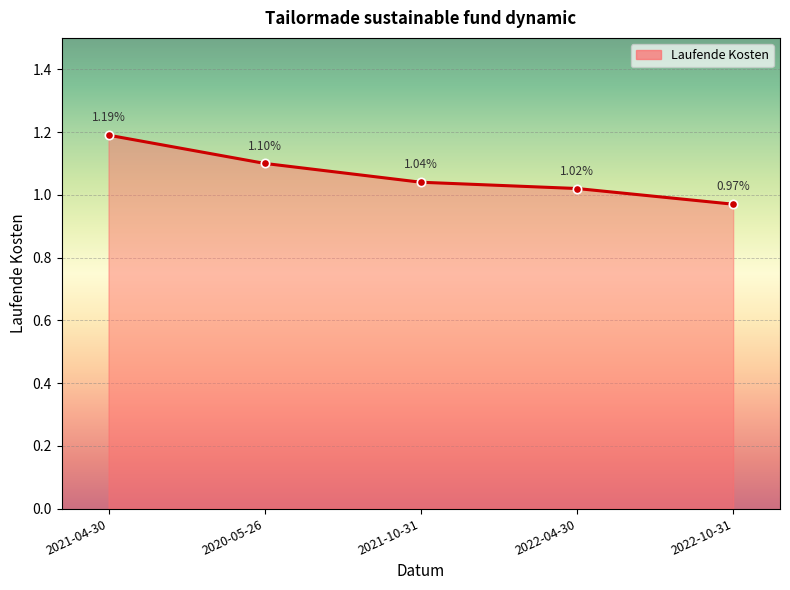

Which has a higher value, 2020-05-26 or 2022-10-31?

2020-05-26